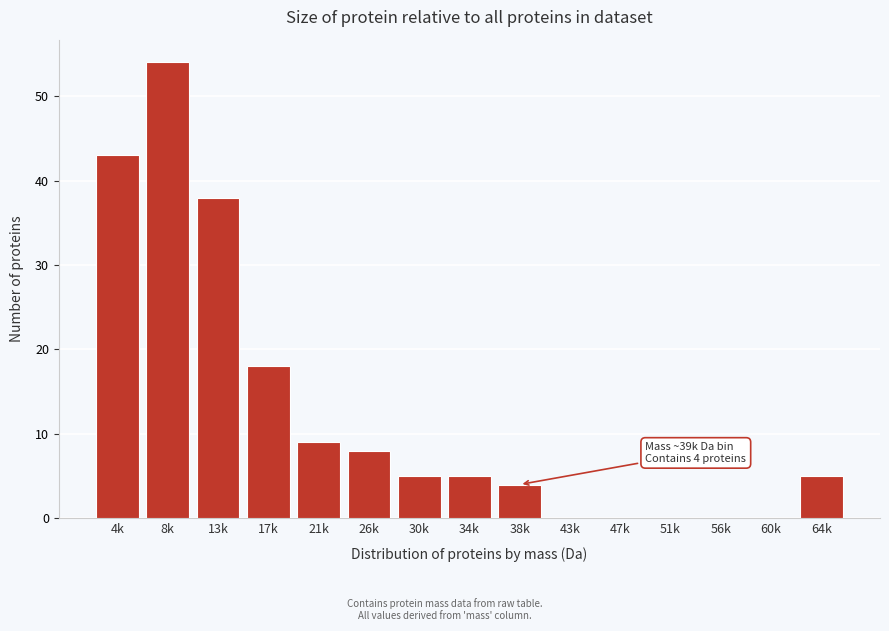

Reading left to right, what are all the values shown in this chart?

4k=43	8k=54	13k=38	17k=18	21k=9	26k=8	30k=5	34k=5	38k=4	43k=0	47k=0	51k=0	56k=0	60k=0	64k=5